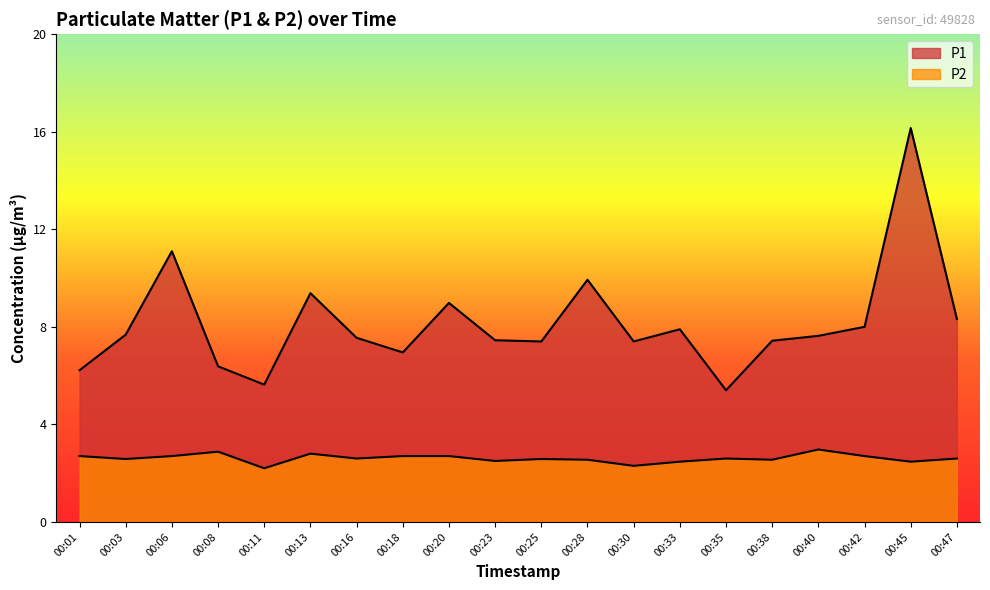

What is the lowest value of the P2 series?

2.2